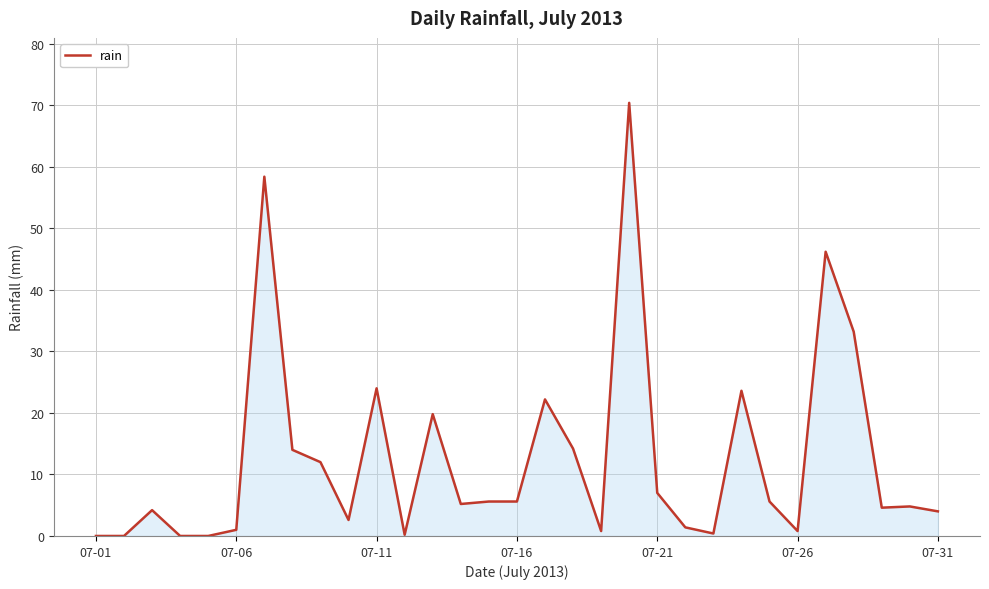

How many lines are shown in the chart?

1